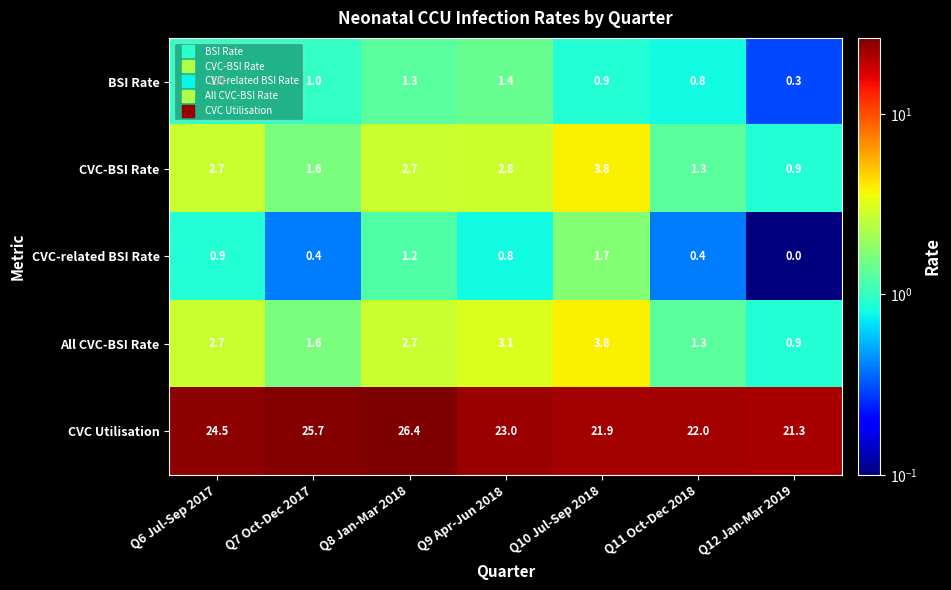

Rank the categories by CVC Utilisation value from lowest to highest.

Q12 Jan-Mar 2019, Q10 Jul-Sep 2018, Q11 Oct-Dec 2018, Q9 Apr-Jun 2018, Q6 Jul-Sep 2017, Q7 Oct-Dec 2017, Q8 Jan-Mar 2018